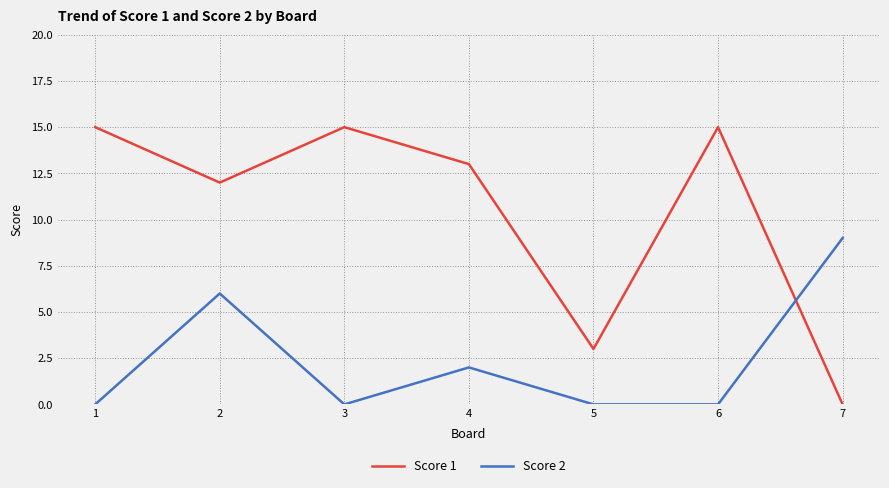

What are all the series names shown in the legend?

Score 1, Score 2